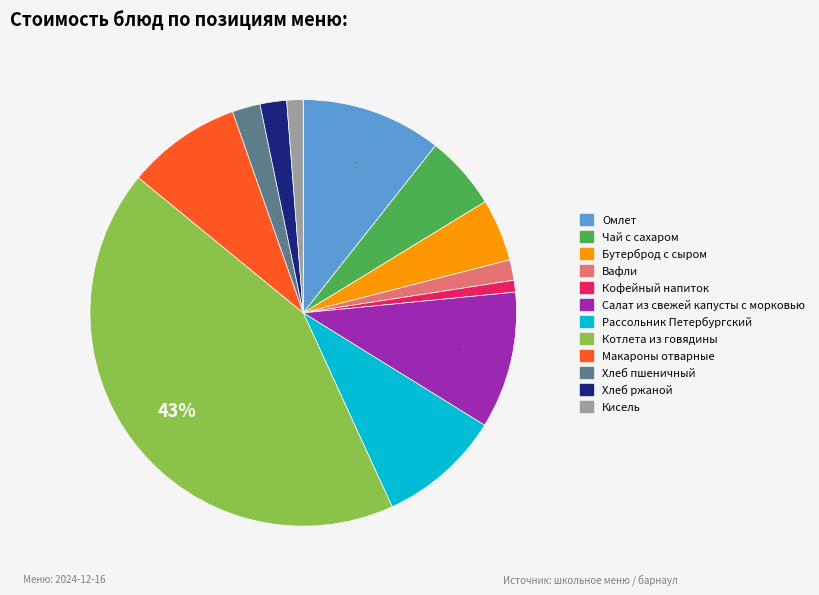

To the nearest percent, what is the combined percentage of Хлеб ржаной and Вафли?

4%